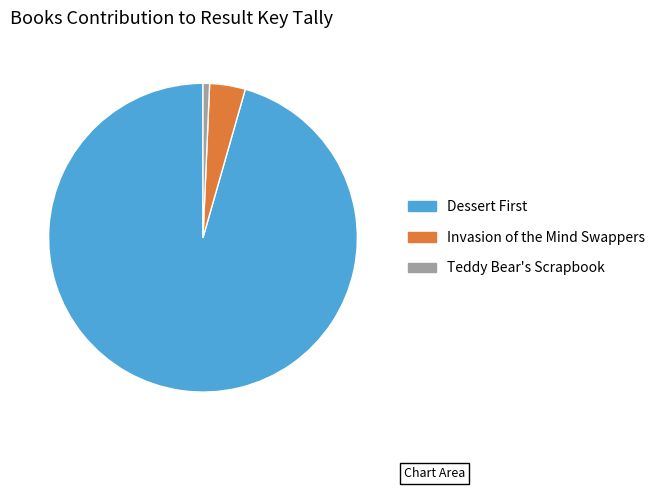

Which slice is the largest?

Dessert First